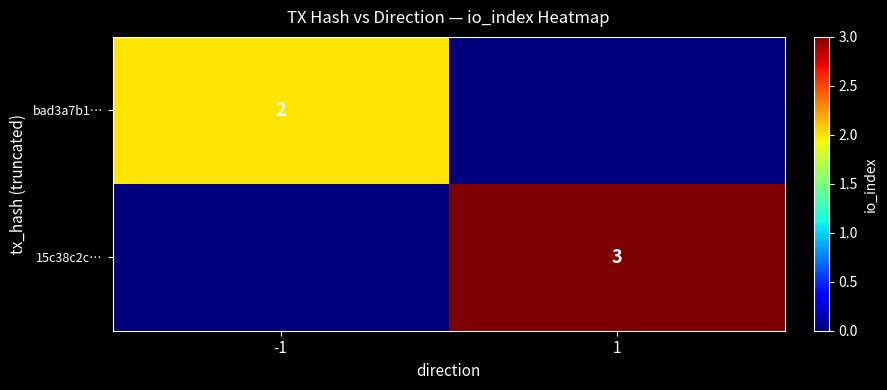

Is it true that bad3a7b1… equals 2 at -1?

True